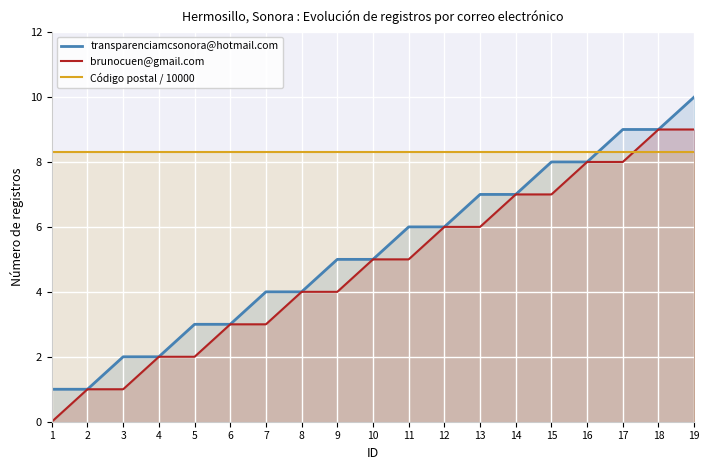

How many intersections are there between transparenciamcsonora@hotmail.com and Código postal / 10000?

1